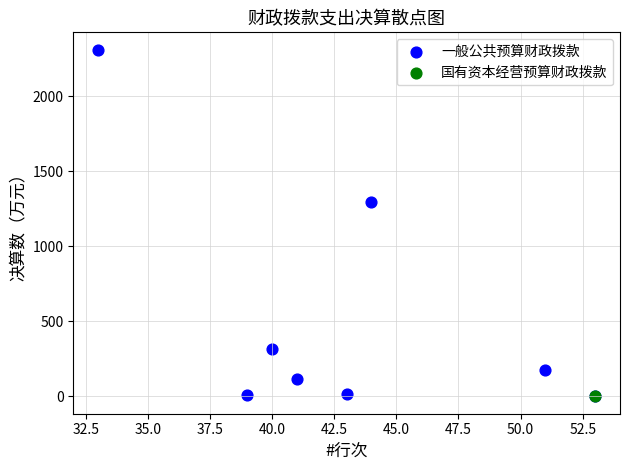

What are all the series names shown in the legend?

一般公共预算财政拨款, 国有资本经营预算财政拨款